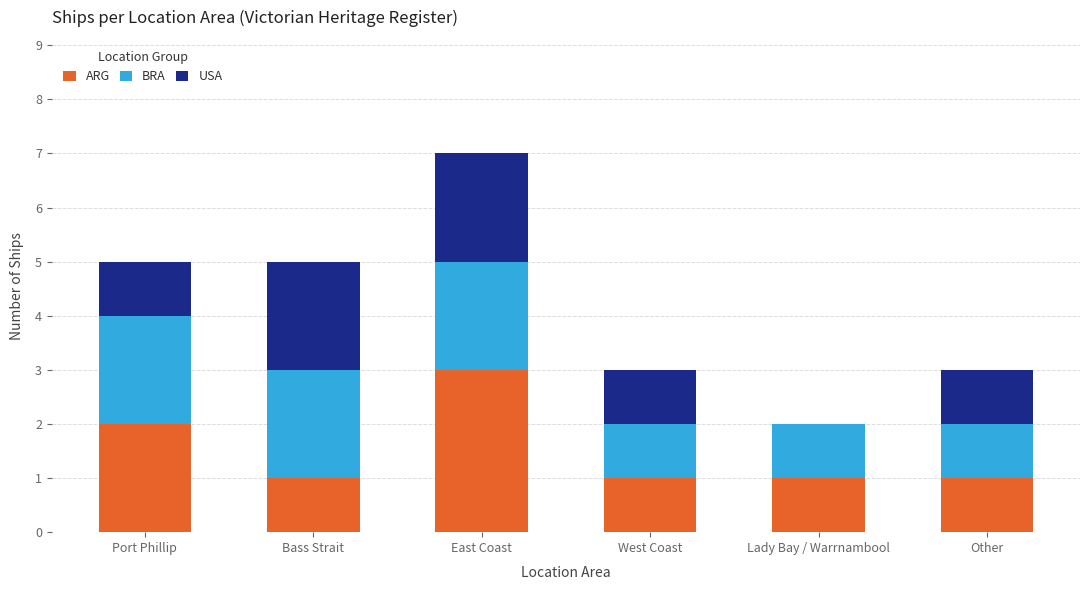

At which label does ARG reach its peak?

East Coast